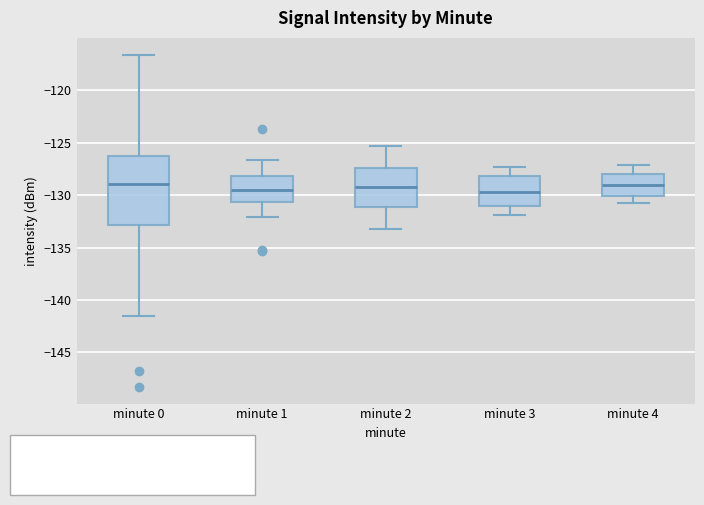

Reading left to right, read every box against the y-axis: the position of its median line, the range the box covers, and the ends of its whiskers. The values are not printed on the chart, so give them approximately, as read against the axis.

minute 0: median -129.0, box -133.0 to -126.5, whiskers -141.5 to -116.5
minute 1: median -129.5, box -130.5 to -128.0, whiskers -132.0 to -126.5
minute 2: median -129.0, box -131.0 to -127.5, whiskers -133.0 to -125.5
minute 3: median -129.5, box -131.0 to -128.0, whiskers -132.0 to -127.5
minute 4: median -129.0, box -130.0 to -128.0, whiskers -131.0 to -127.0